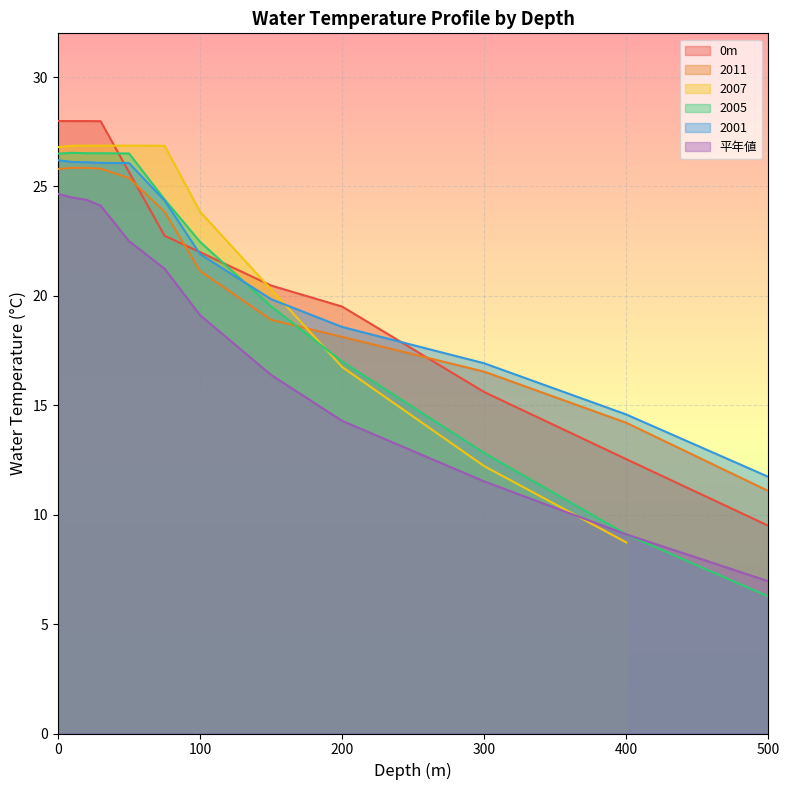

The 2005 series shows 9.1 at 400. True or false?

True